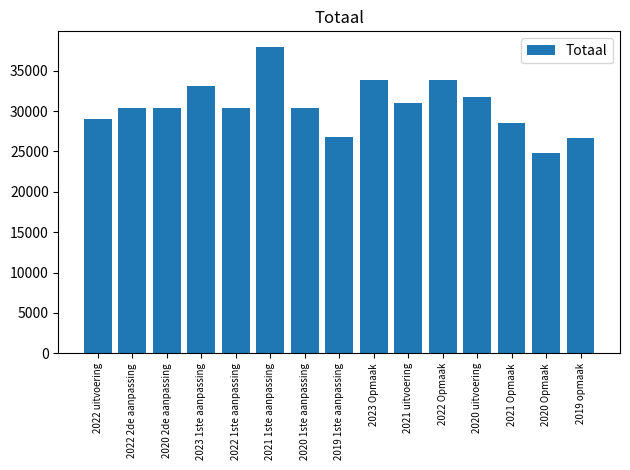

At which category does the chart reach its minimum across all series?

2020 Opmaak